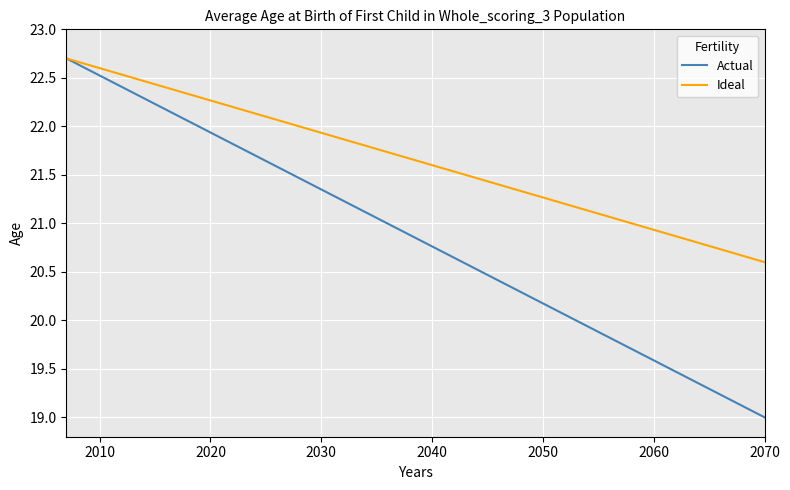

List the series in order of their overall mean, lowest first.

Actual, Ideal